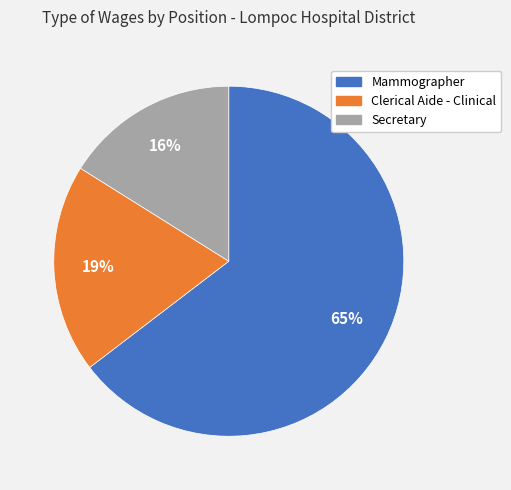

Do Secretary and Mammographer together represent more than half of the pie?

Yes